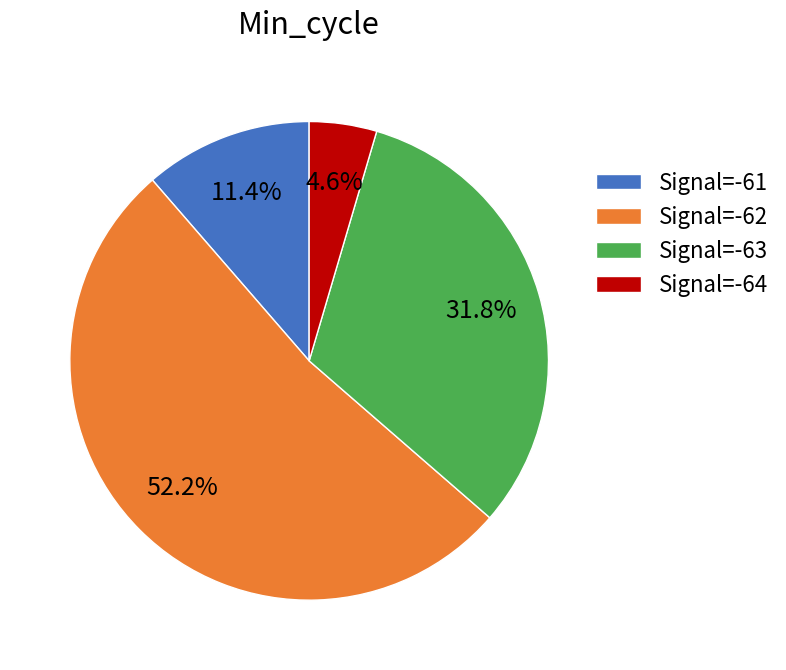

How much of the chart is everything except Signal=-63?

68.2%